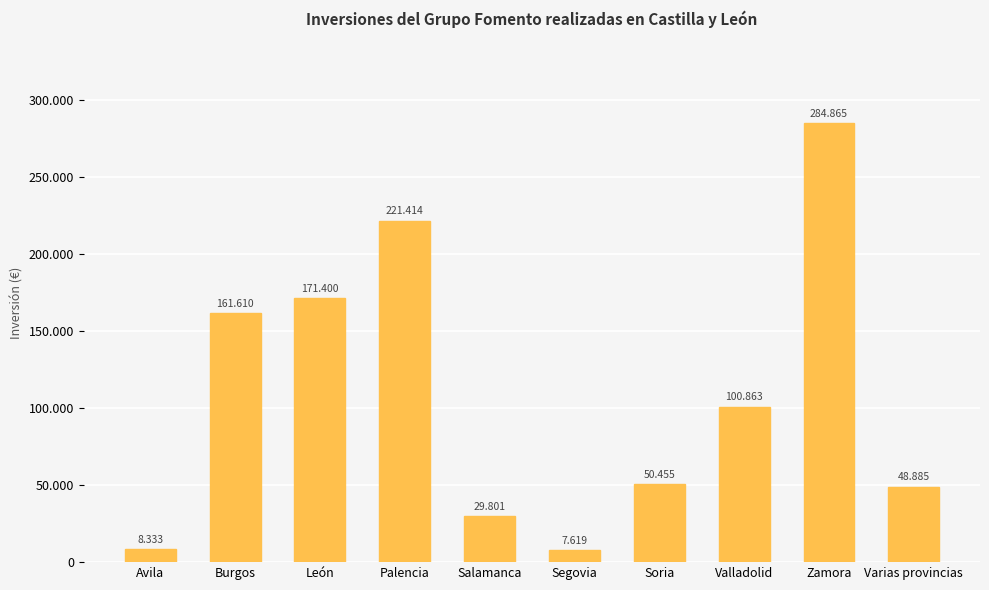

What is the difference between the values at Segovia and León?

163781